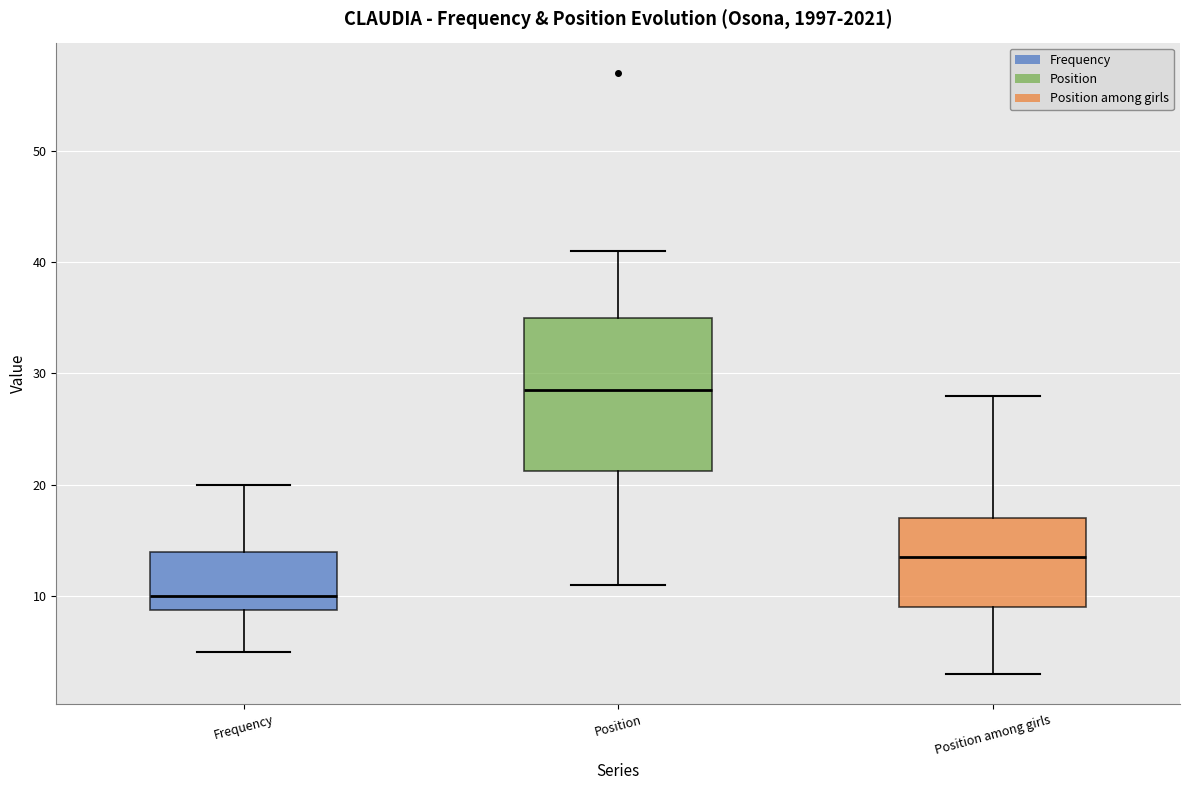

Reading left to right, transcribe this box plot: for each box, give where its median line is, the range the box spans, and where its two whiskers end, as read against the y-axis. The values are not printed on the chart, so give them approximately, as read against the axis.

Frequency: median 10, box 9 to 14, whiskers 5 to 20
Position: median 29, box 21 to 35, whiskers 11 to 41
Position among girls: median 14, box 9 to 17, whiskers 3 to 28